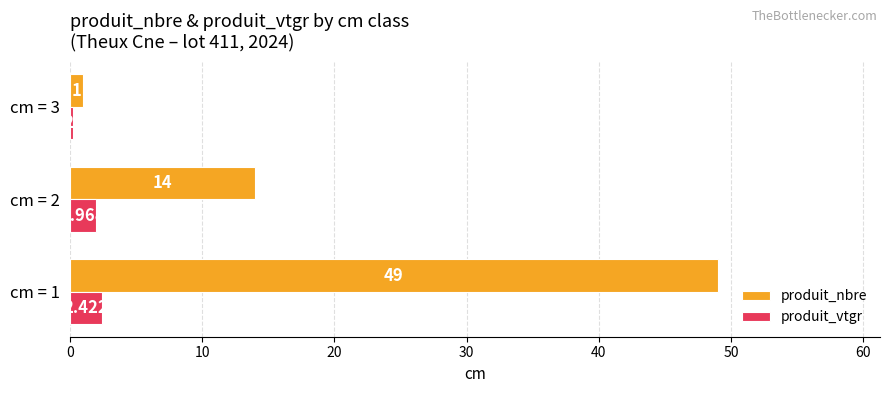

Is the value of produit_vtgr at cm = 1 greater than the value of produit_nbre at cm = 1?

No